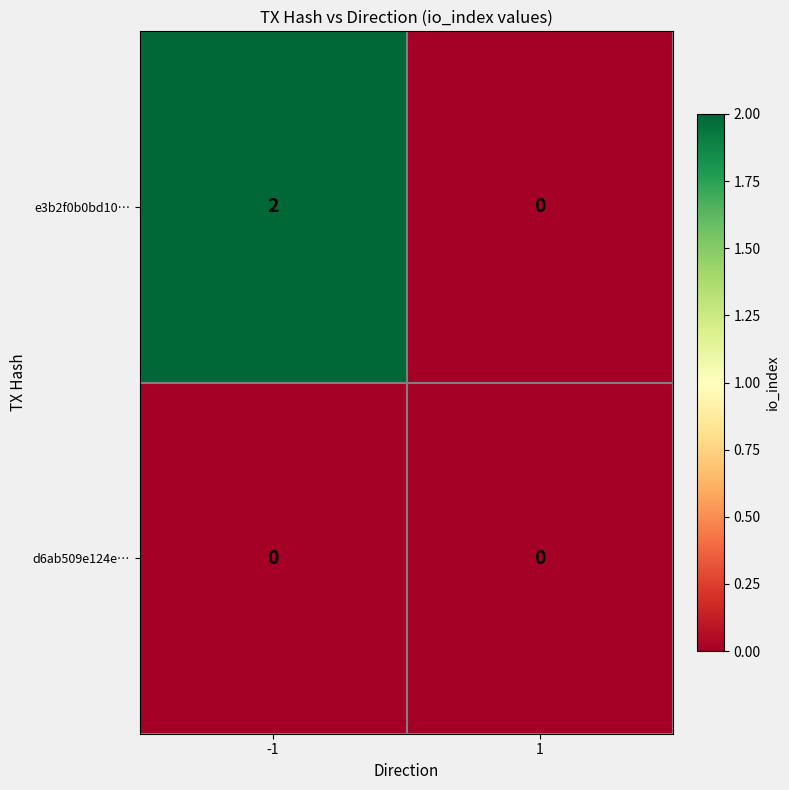

How many data points does each series have?

2